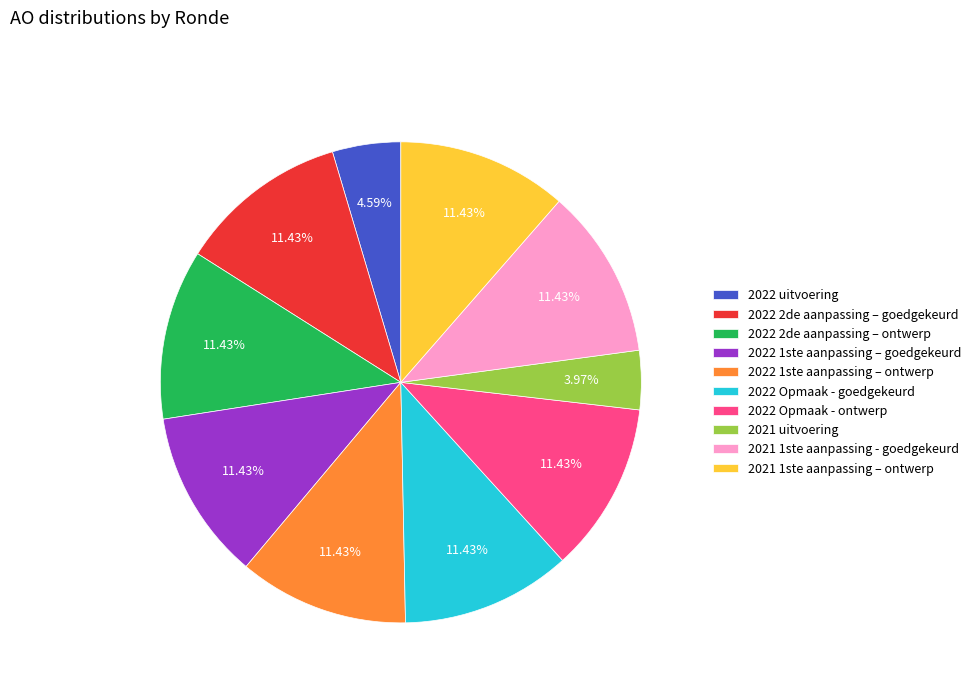

Is it true that 2022 1ste aanpassing – ontwerp is 11% of the pie?

True